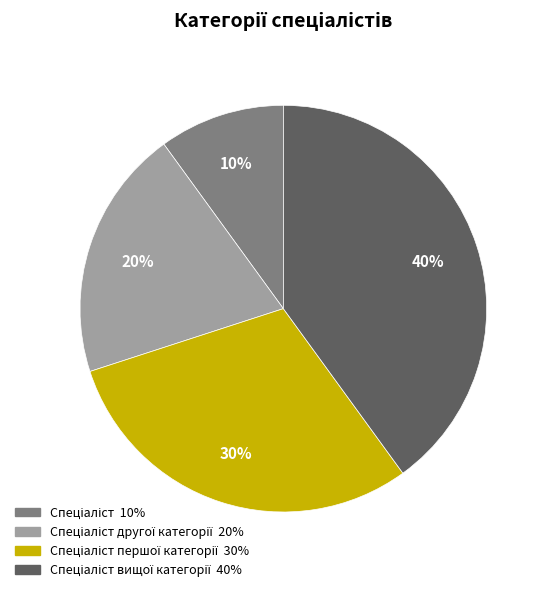

How many segments does this pie chart have?

4